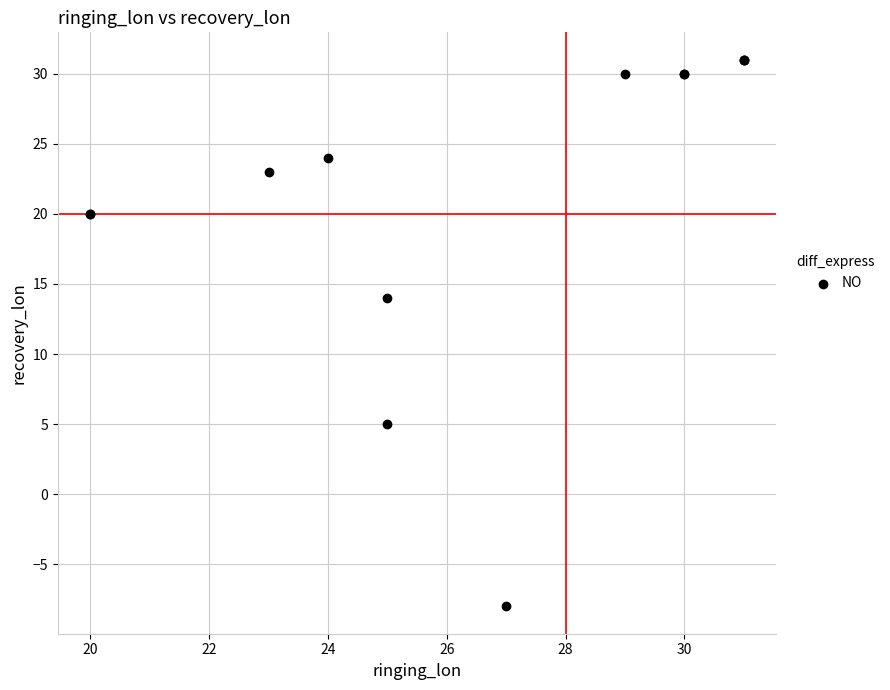

What Y value in the scatter plot is closest to 11?

14